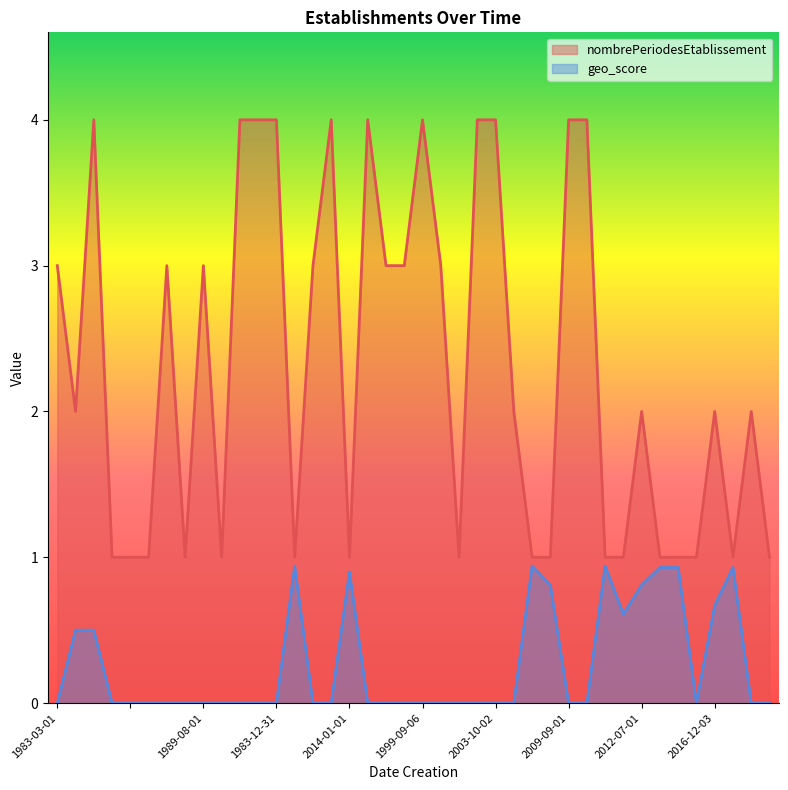

At how many categories does at least one series exceed 0?

40